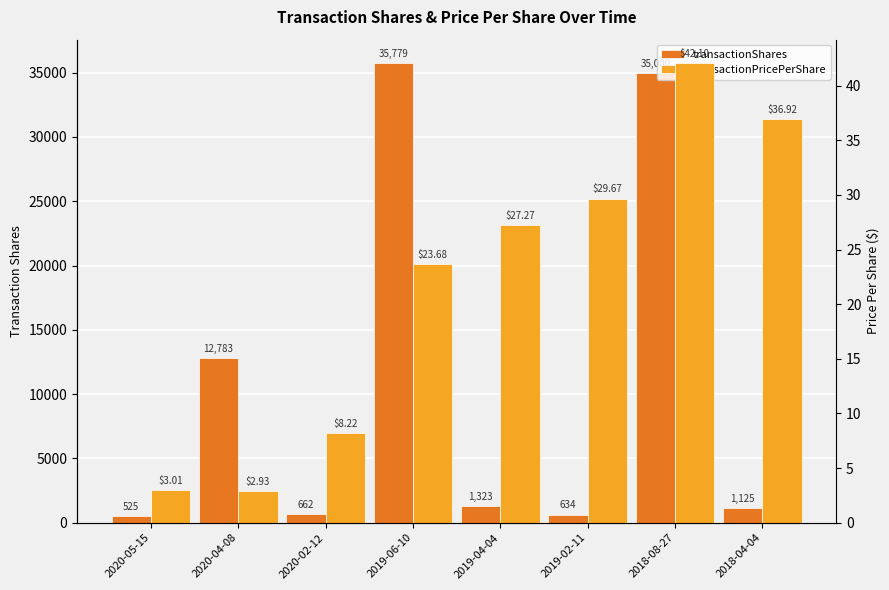

Where does the transactionShares series first go above 1323?

2020-04-08